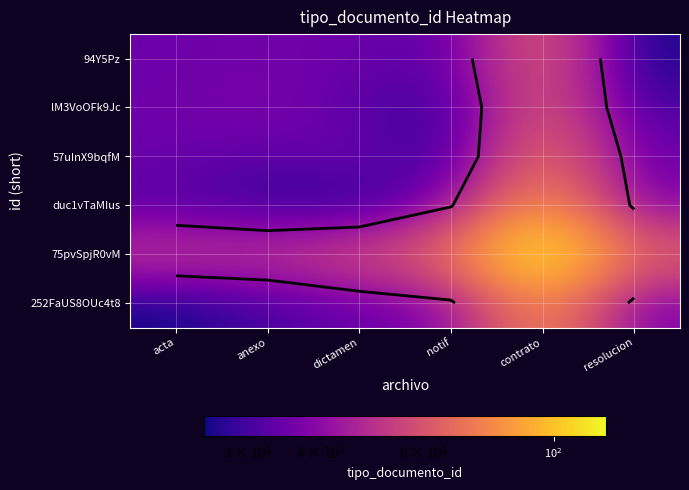

How many data points in 252FaUS8OUc4t8 are above 37?

2